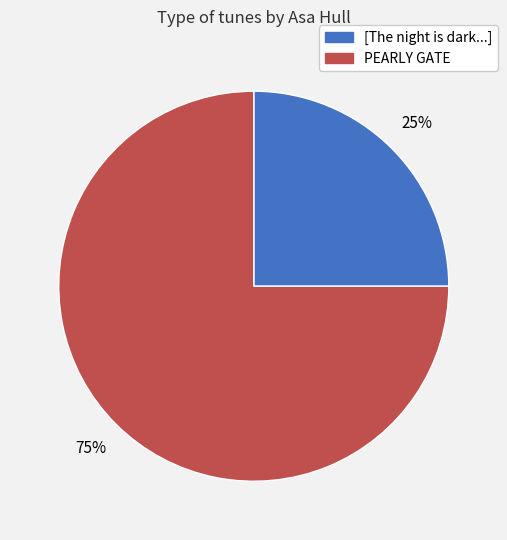

To the nearest percent, what is the average slice percentage?

50%